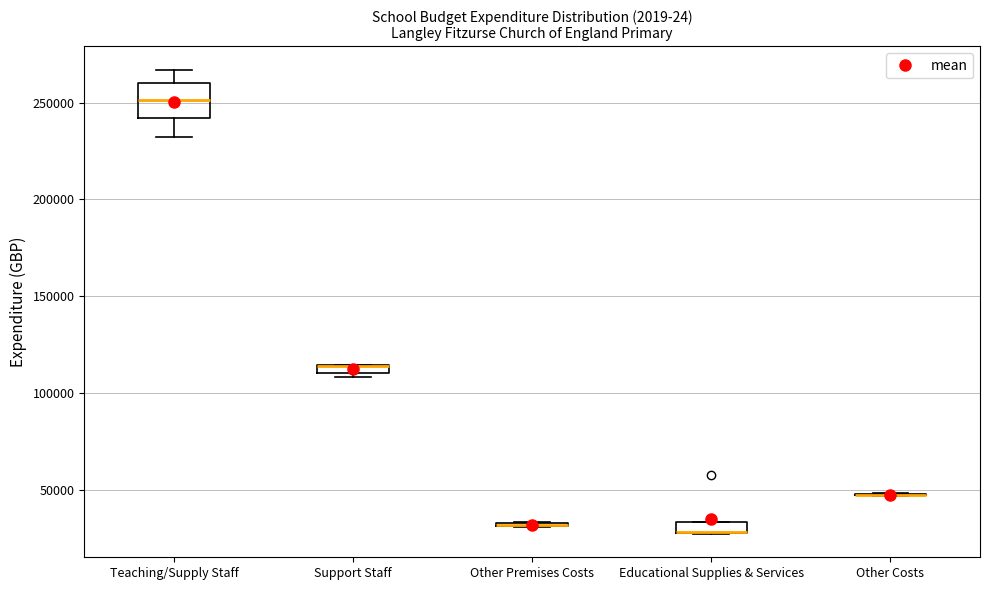

Where is the upper edge of the box for Educational Supplies & Services on the y-axis? The values are not printed on the chart, so give them approximately, as read against the axis.

35000